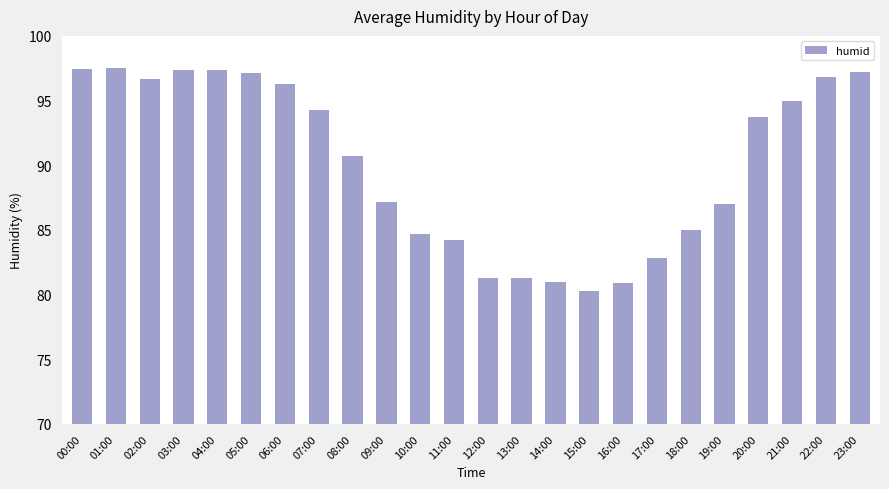

What is the smallest value displayed?

80.3